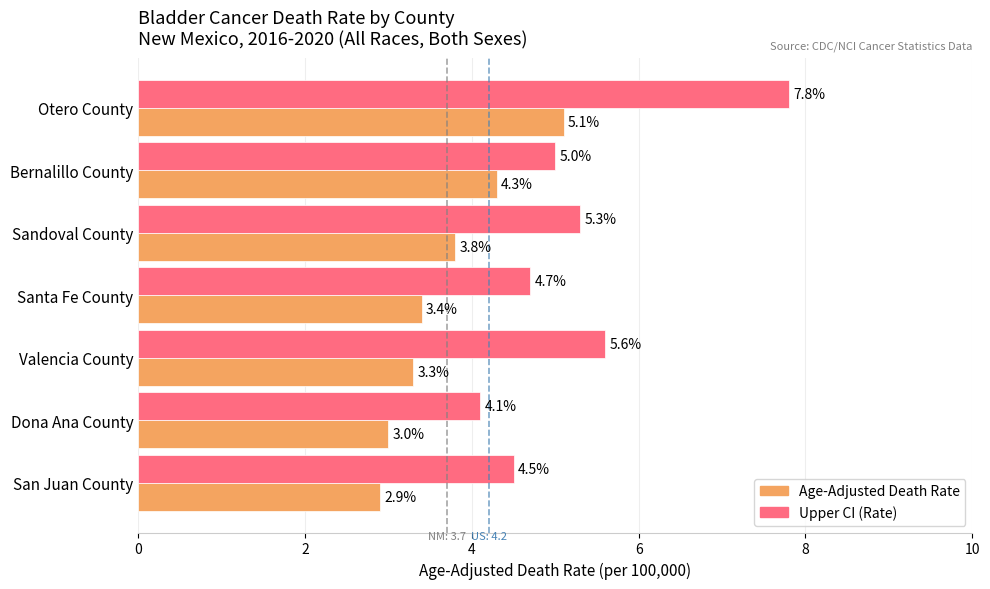

Read the Age-Adjusted Death Rate value at Valencia County.

3.3